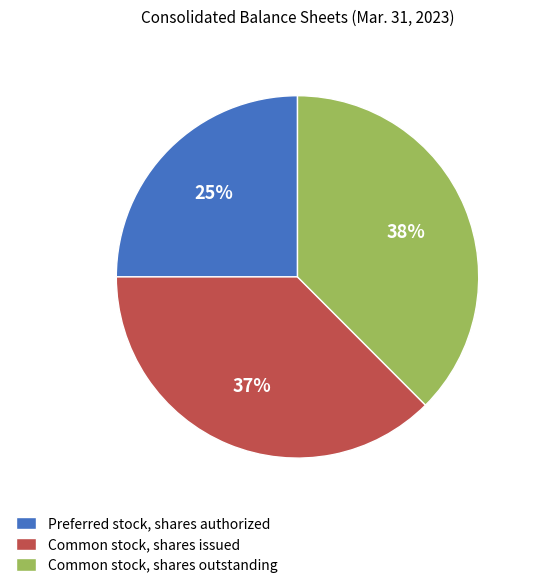

Rank the categories by value from highest to lowest.

Common stock, shares outstanding, Common stock, shares issued, Preferred stock, shares authorized